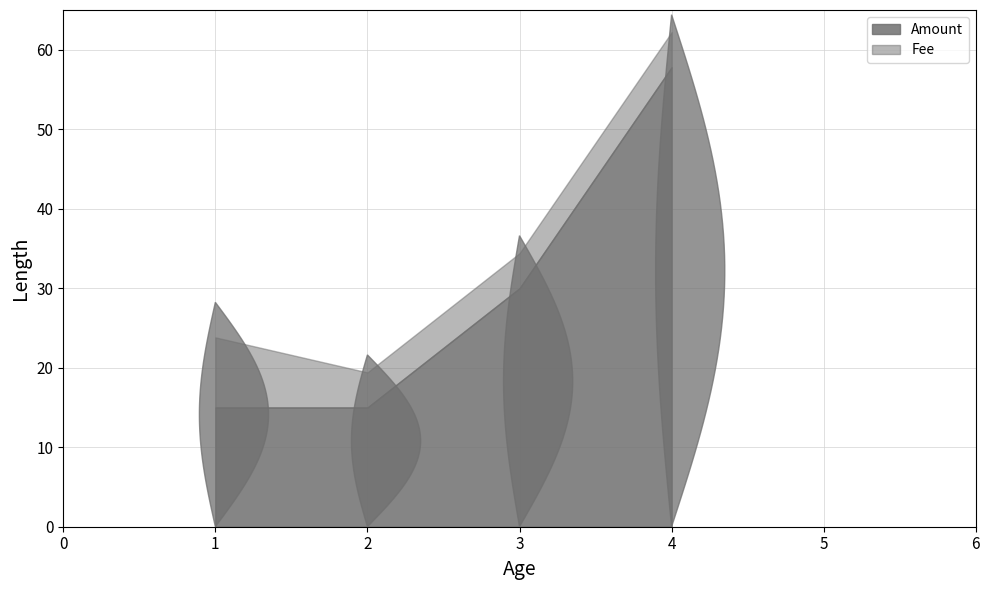

Which series has the largest total across all categories?

Amount